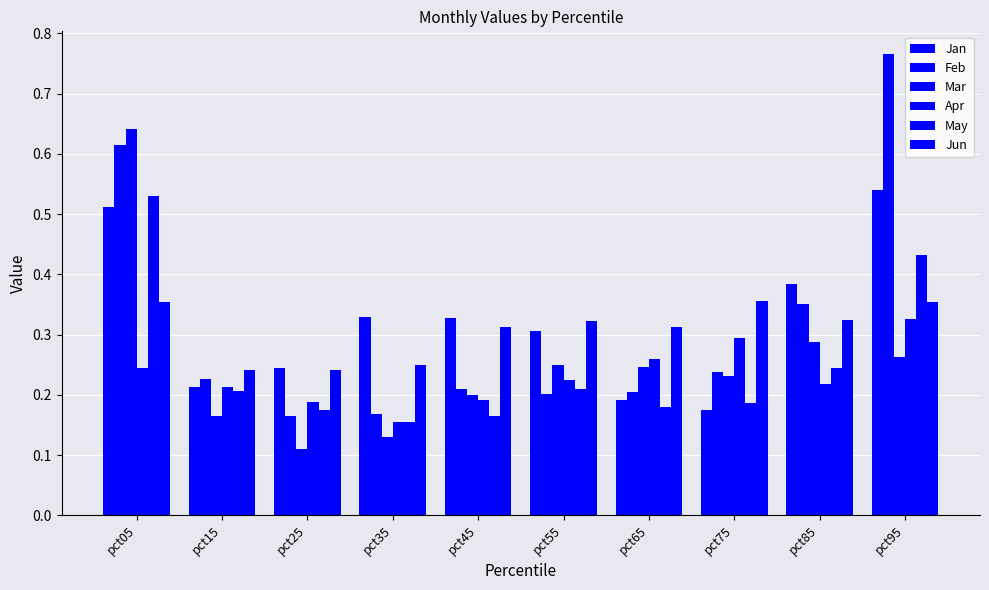

What is the smallest value displayed?

0.1